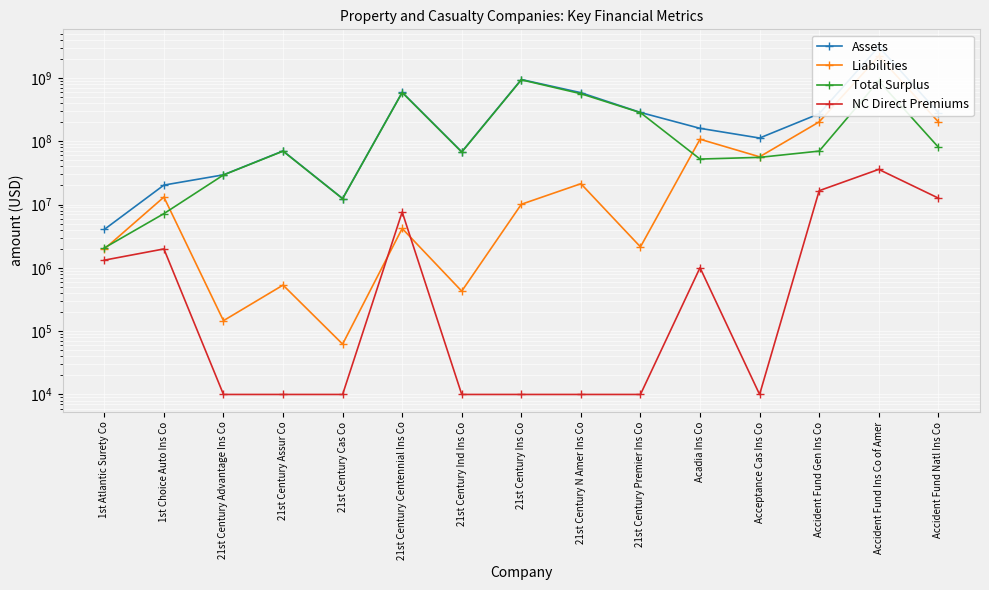

Reading left to right, list all the values displayed in this chart.

Assets: 1st Atlantic Surety Co=4046893	1st Choice Auto Ins Co=20299742	21st Century Advantage Ins Co=29470628	21st Century Assur Co=70287799	21st Century Cas Co=12438140	21st Century Centennial Ins Co=593045882	21st Century Ind Ins Co=67946445	21st Century Ins Co=944964921	21st Century N Amer Ins Co=584934483	21st Century Premier Ins Co=285155716	Acadia Ins Co=159980291	Acceptance Cas Ins Co=112449821	Accident Fund Gen Ins Co=272125115	Accident Fund Ins Co of Amer=3114132876	Accident Fund Natl Ins Co=283481379
Liabilities: 1st Atlantic Surety Co=1979841	1st Choice Auto Ins Co=13114007	21st Century Advantage Ins Co=146391	21st Century Assur Co=534072	21st Century Cas Co=62455	21st Century Centennial Ins Co=4188167	21st Century Ind Ins Co=428726	21st Century Ins Co=10097298	21st Century N Amer Ins Co=21339696	21st Century Premier Ins Co=2144647	Acadia Ins Co=107657290	Acceptance Cas Ins Co=56778139	Accident Fund Gen Ins Co=202248702	Accident Fund Ins Co of Amer=2216761874	Accident Fund Natl Ins Co=202644372
Total Surplus: 1st Atlantic Surety Co=2067052	1st Choice Auto Ins Co=7185735	21st Century Advantage Ins Co=29324237	21st Century Assur Co=69753727	21st Century Cas Co=12375685	21st Century Centennial Ins Co=588857715	21st Century Ind Ins Co=67517719	21st Century Ins Co=934867623	21st Century N Amer Ins Co=563594787	21st Century Premier Ins Co=283011069	Acadia Ins Co=52323001	Acceptance Cas Ins Co=55671682	Accident Fund Gen Ins Co=69876413	Accident Fund Ins Co of Amer=897371002	Accident Fund Natl Ins Co=80837007
NC Direct Premiums: 1st Atlantic Surety Co=1323467	1st Choice Auto Ins Co=1989778	21st Century Advantage Ins Co=10000	21st Century Assur Co=10000	21st Century Cas Co=10000	21st Century Centennial Ins Co=7637282	21st Century Ind Ins Co=10000	21st Century Ins Co=10000	21st Century N Amer Ins Co=10000	21st Century Premier Ins Co=10000	Acadia Ins Co=1006878	Acceptance Cas Ins Co=10000	Accident Fund Gen Ins Co=16551784	Accident Fund Ins Co of Amer=35934548	Accident Fund Natl Ins Co=12663526